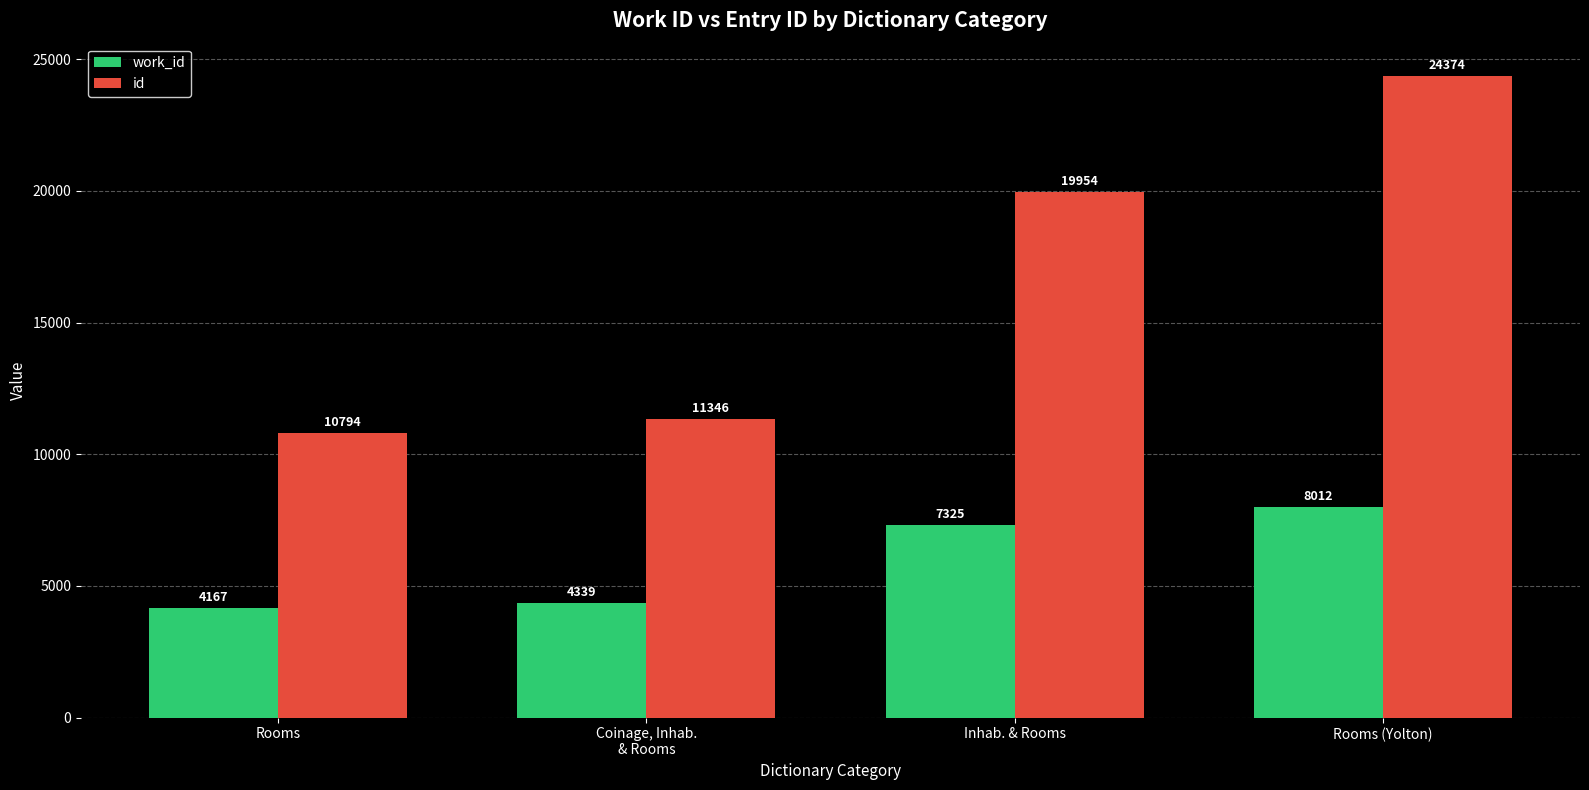

Read the work_id value at Rooms (Yolton).

8012